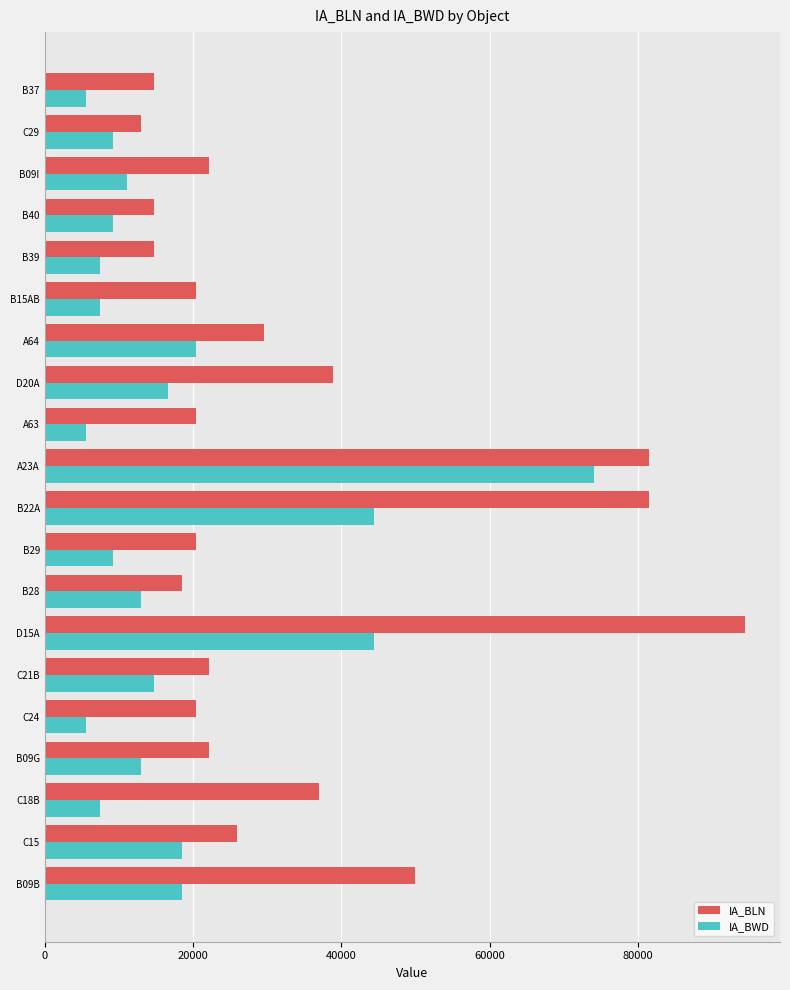

What is the difference between the second highest and minimum values in the IA_BLN series?

68524